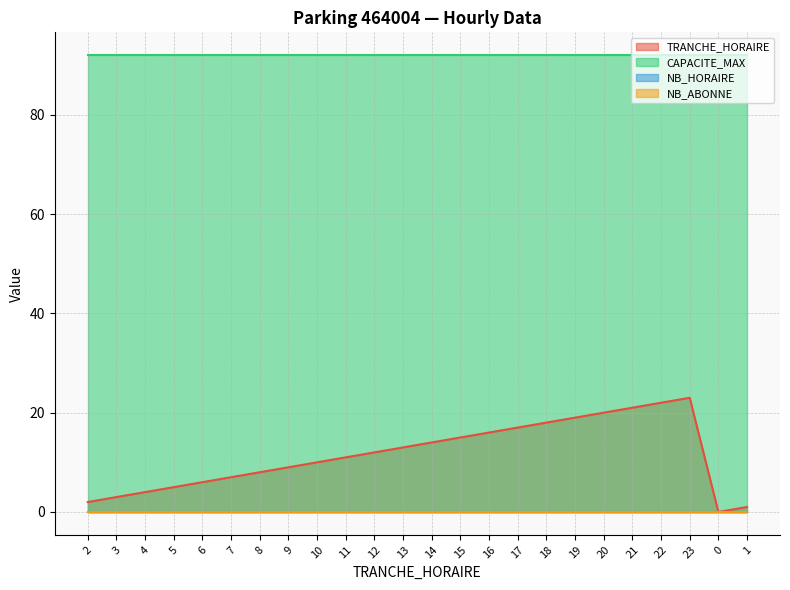

What is the average value of the TRANCHE_HORAIRE series?

12